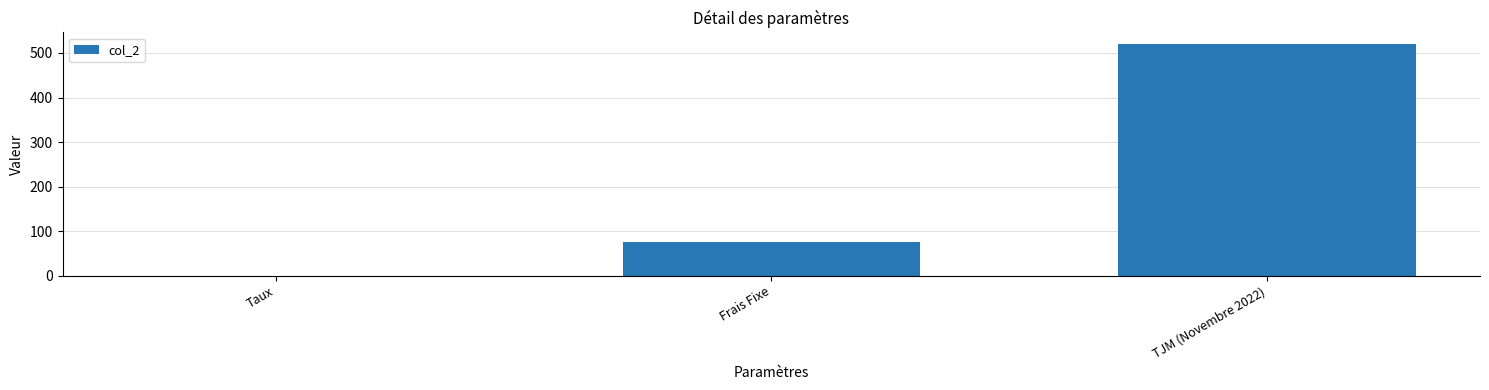

At which label is the value closest to 260?

Frais Fixe